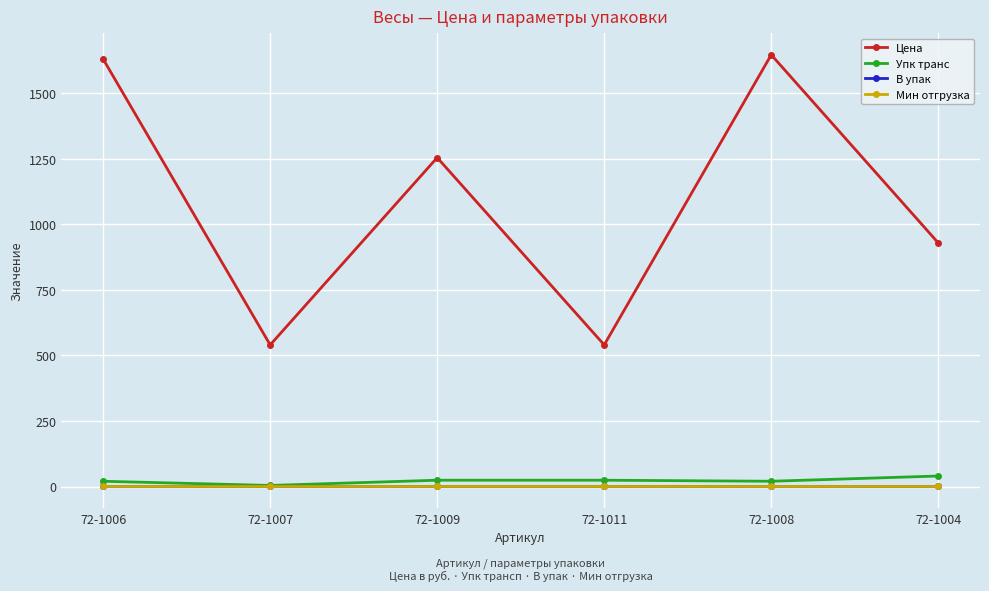

Does the chart display data point markers on the line(s)?

Yes